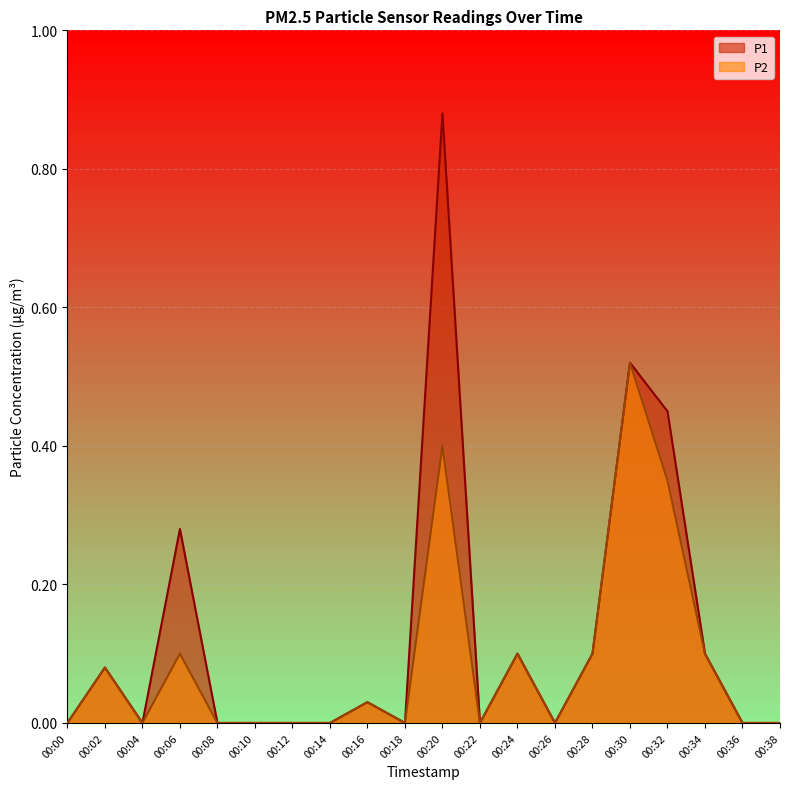

What is the difference between the maximum and minimum values in the P1 series?

0.9